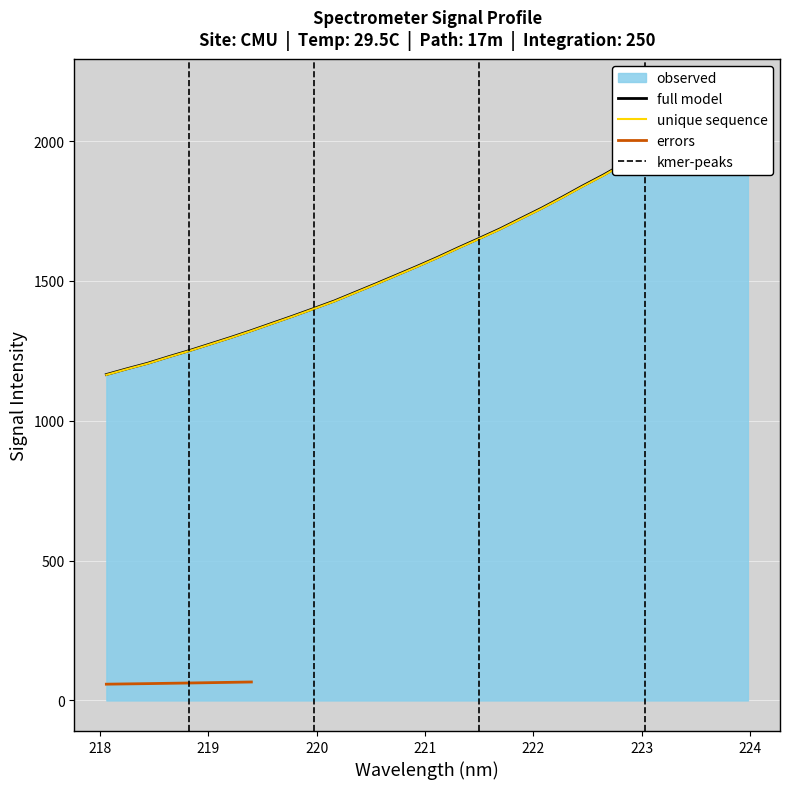

Count the number of categories in the chart.

32